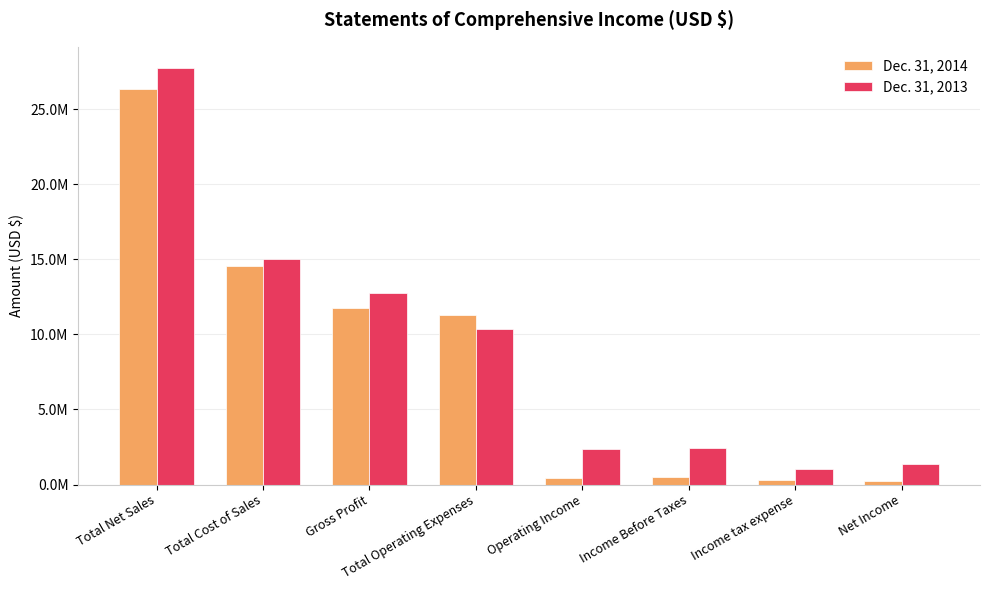

Where does the Dec. 31, 2013 series first go above 10349000?

Total Net Sales